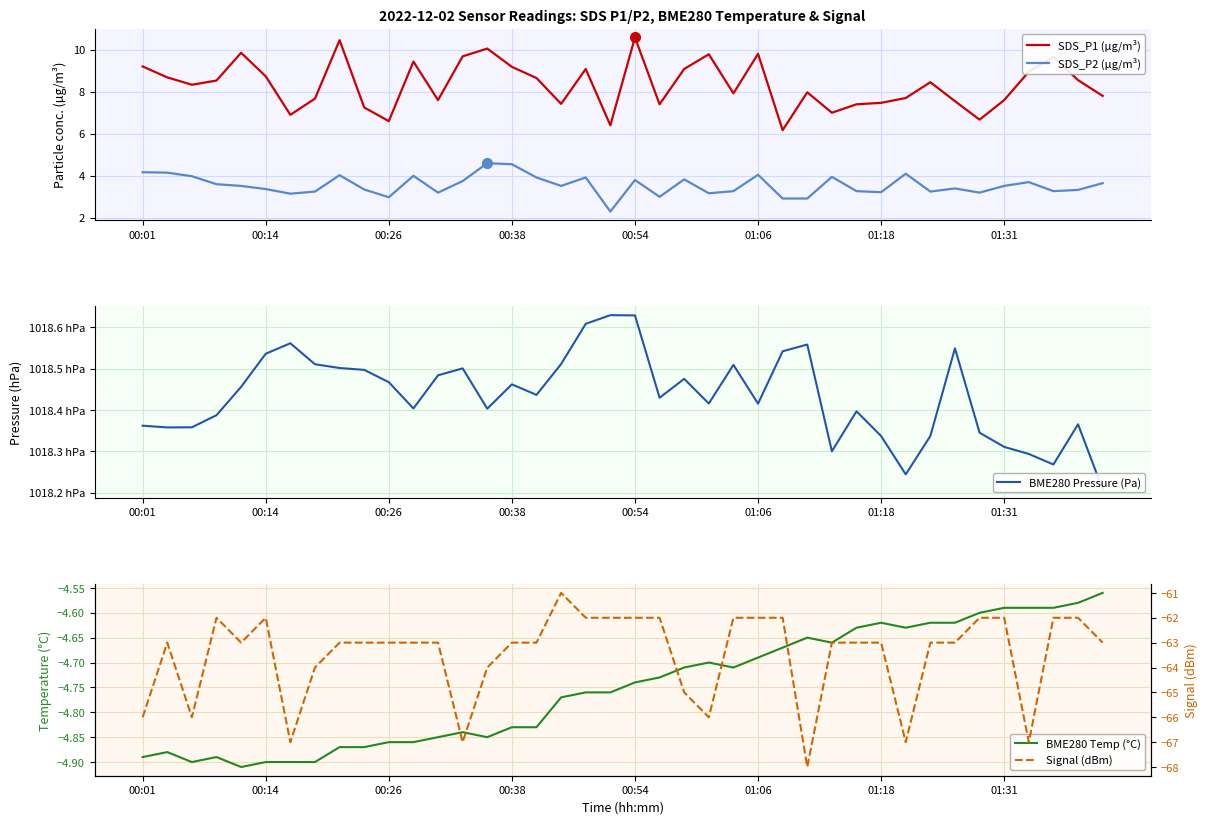

What is the sum of all BME280 Pressure (Pa) values?

4073737.3